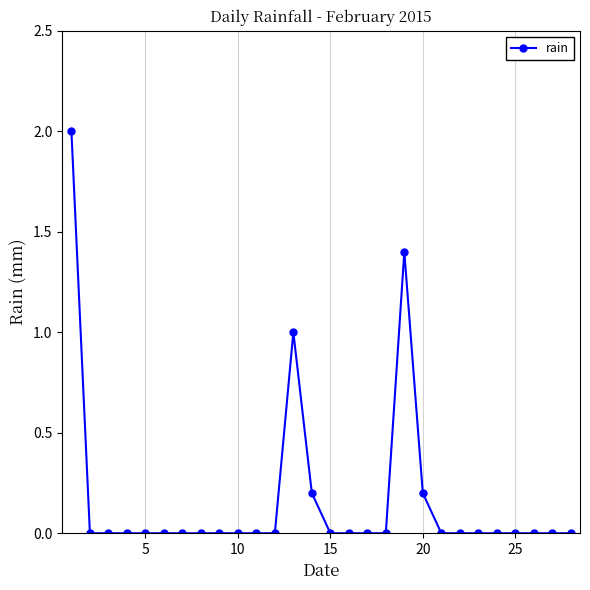

Reading left to right, what are all the values shown in this chart?

2.0	0.0	0.0	0.0	0.0	0.0	0.0	0.0	0.0	0.0	0.0	0.0	1.0	0.2	0.0	0.0	0.0	0.0	1.4	0.2	0.0	0.0	0.0	0.0	0.0	0.0	0.0	0.0